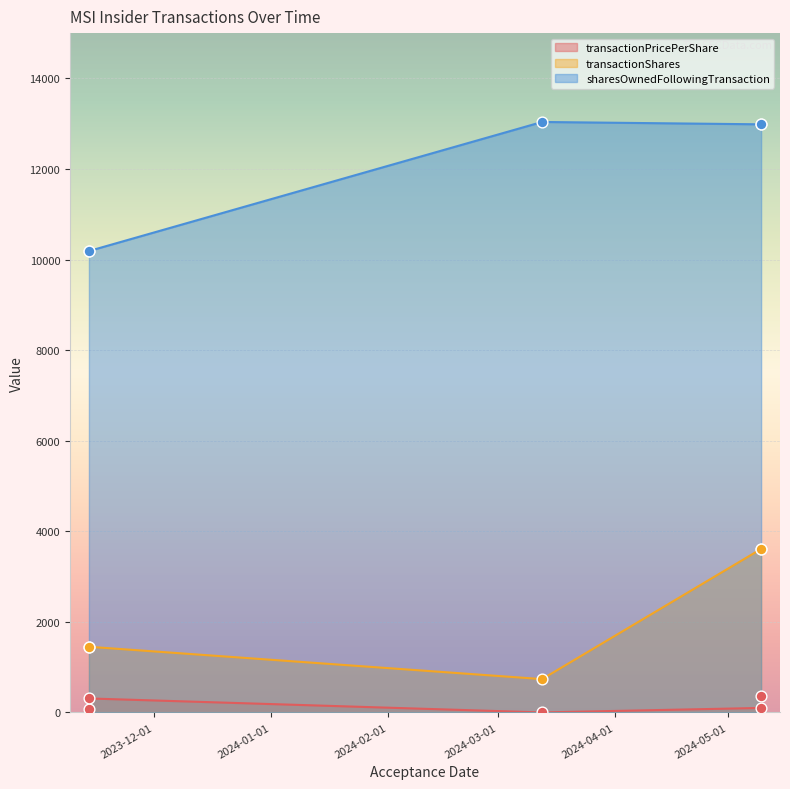

At which category is the sum across all series the highest?

2024-05-09 16:14:39